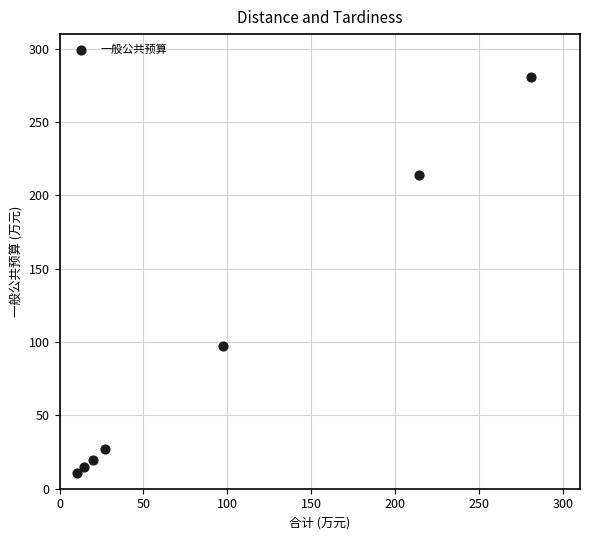

What Y value in the scatter plot is closest to 145?

97.1